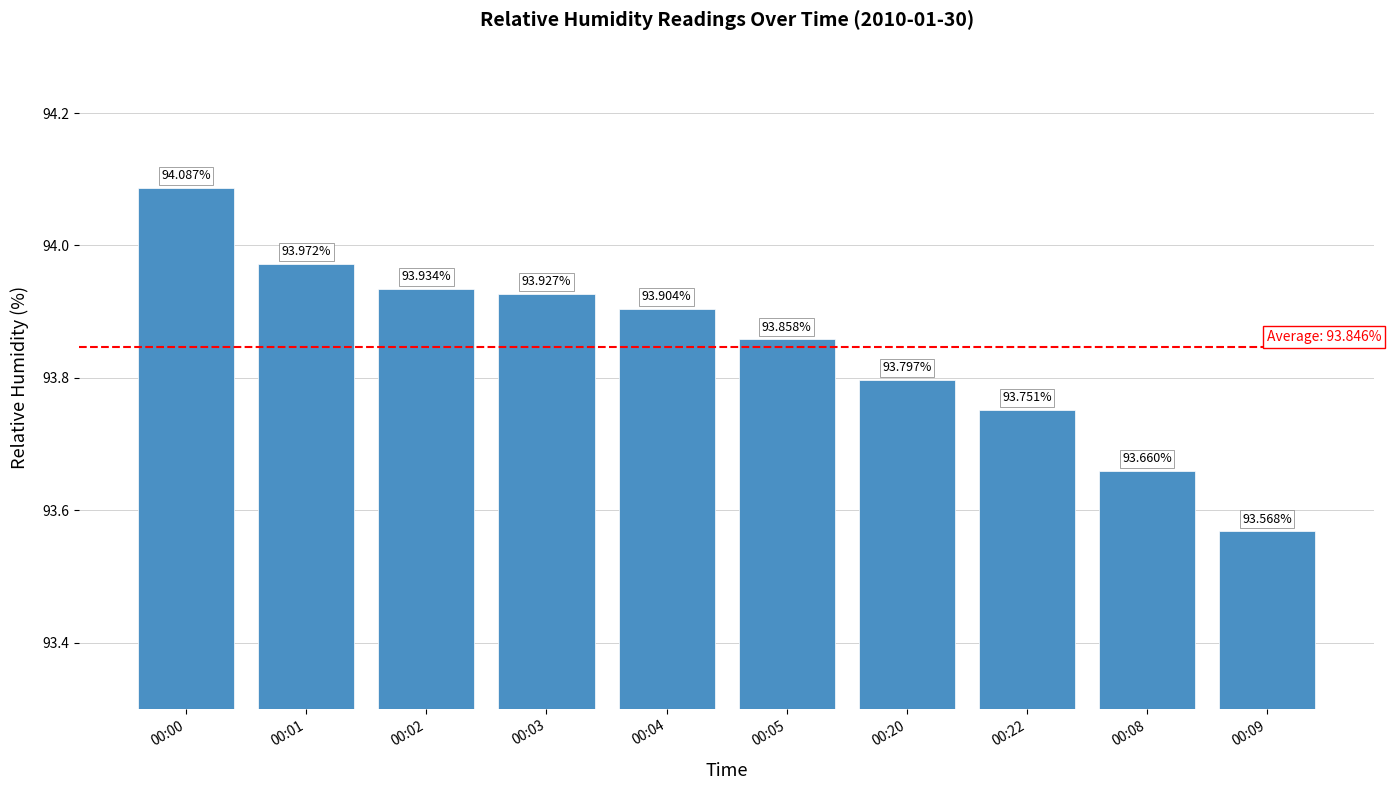

Rank the categories by value from highest to lowest.

00:00, 00:01, 00:02, 00:03, 00:04, 00:05, 00:20, 00:22, 00:08, 00:09